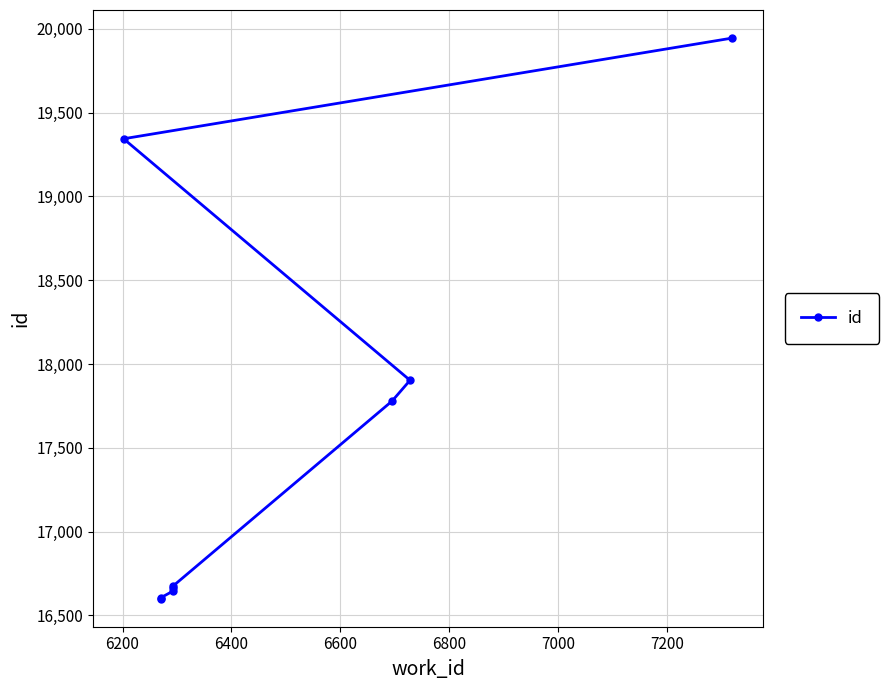

Count the number of data series in this chart.

1